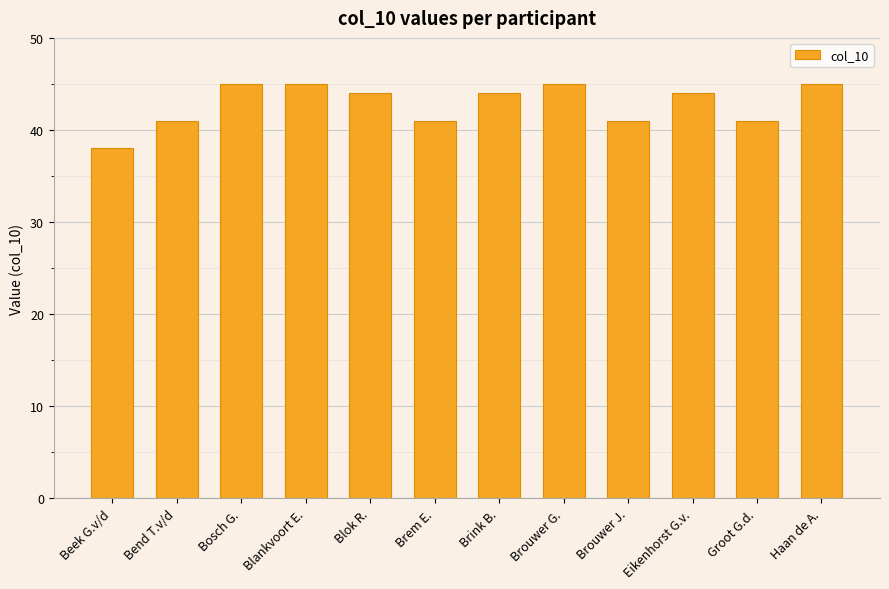

What is the change in value from Bosch G. to Brink B.?

-1